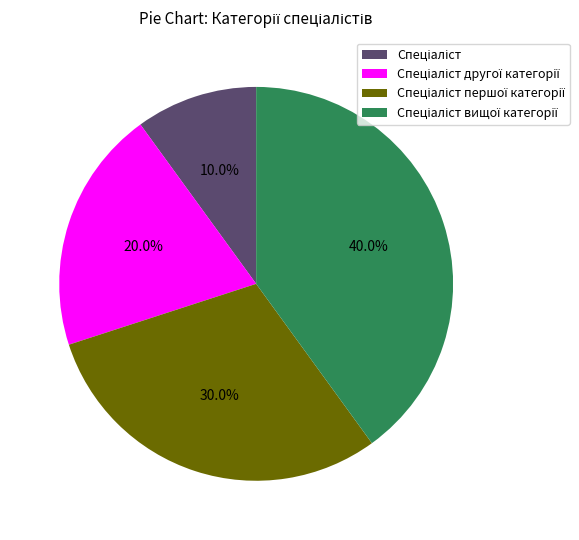

Does any single category account for the majority?

No